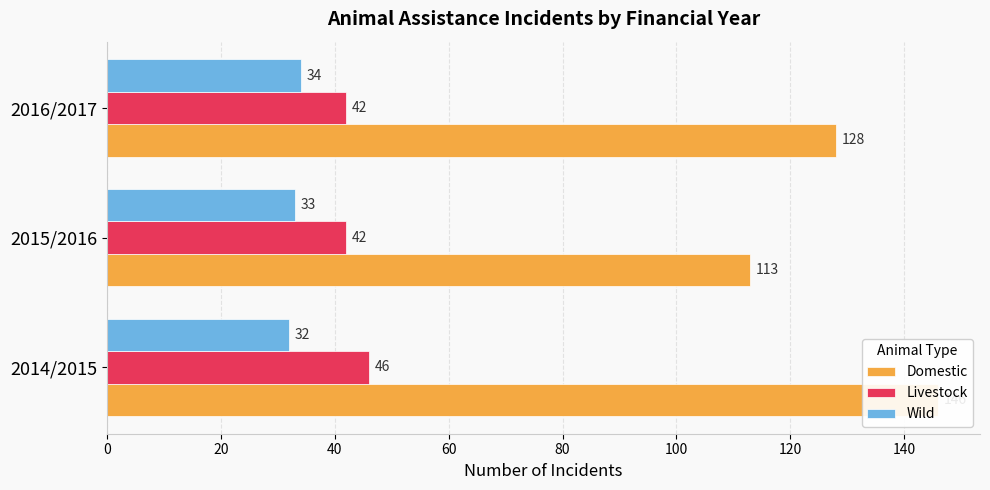

Does the chart contain stacked bars?

No